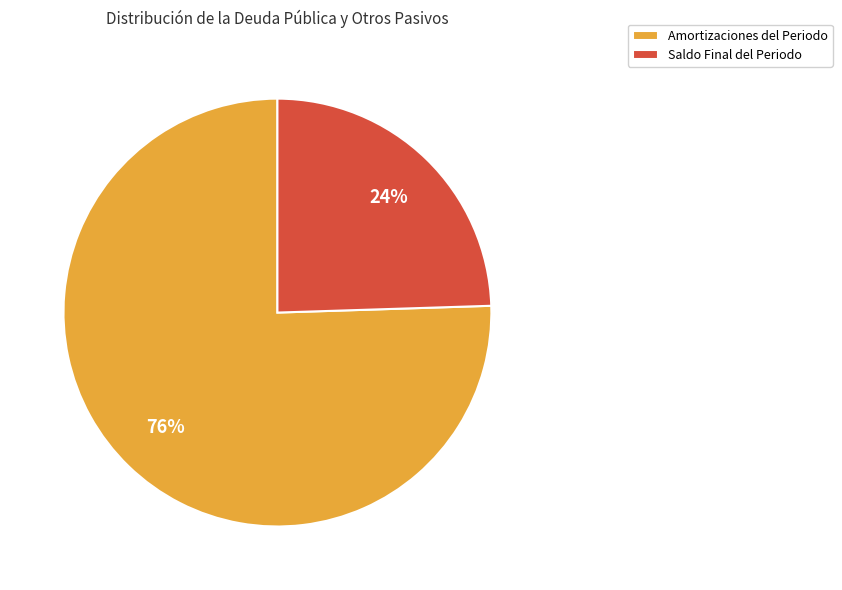

The Amortizaciones del Periodo slice represents 83% of the pie. True or false?

False